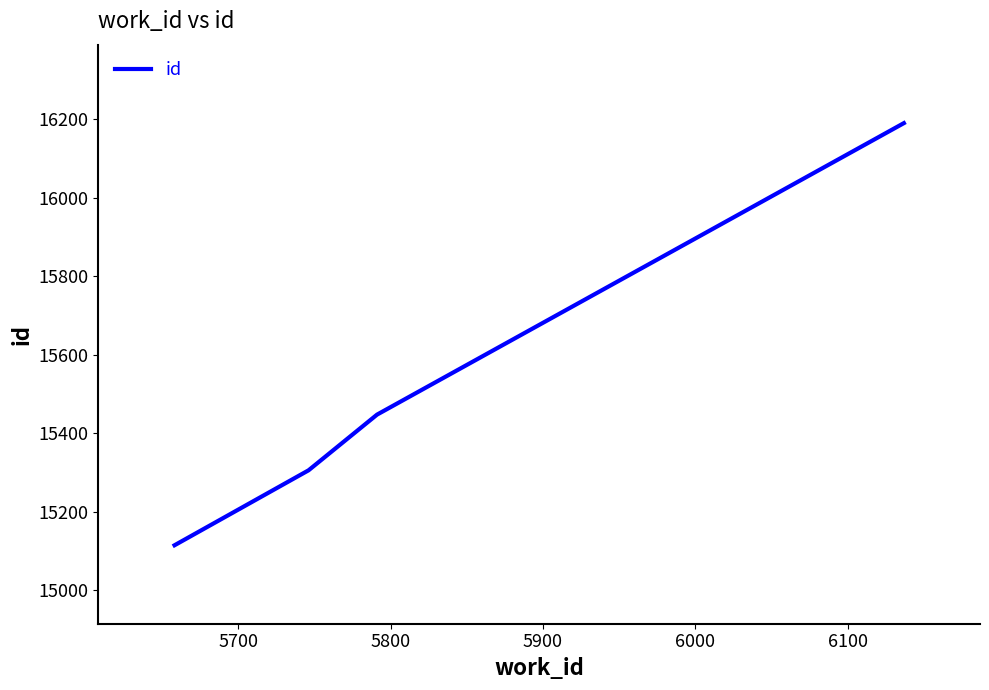

What is the sum of all values?

62056